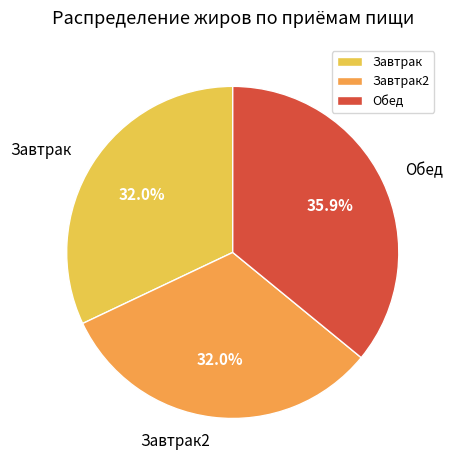

To the nearest percent, what portion does Обед represent?

36%